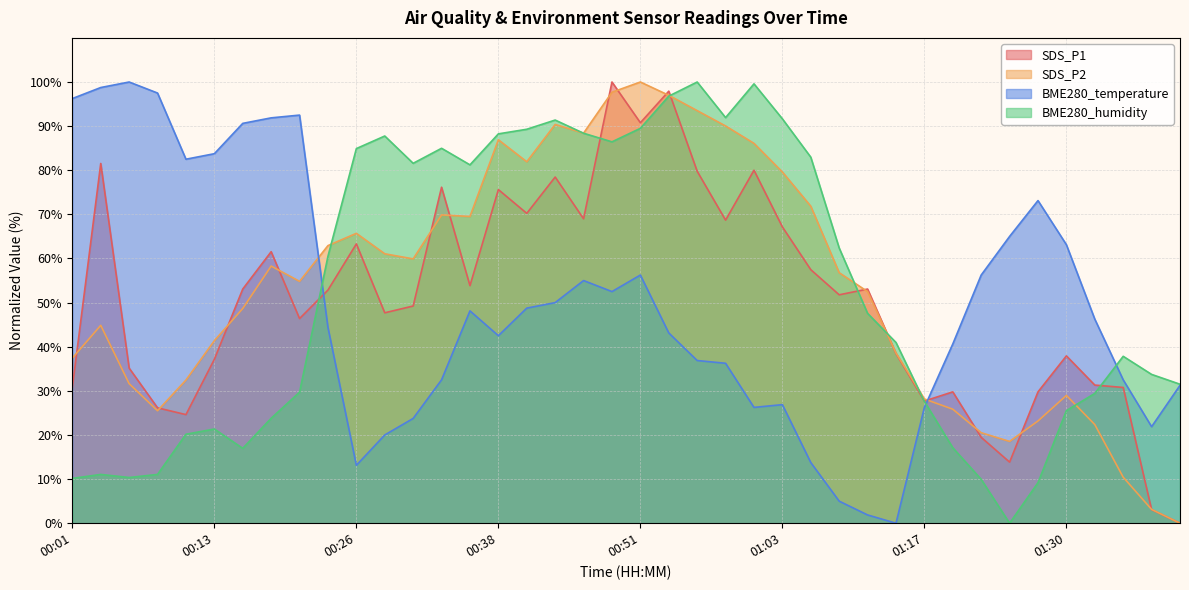

How many series are shown in this chart?

4